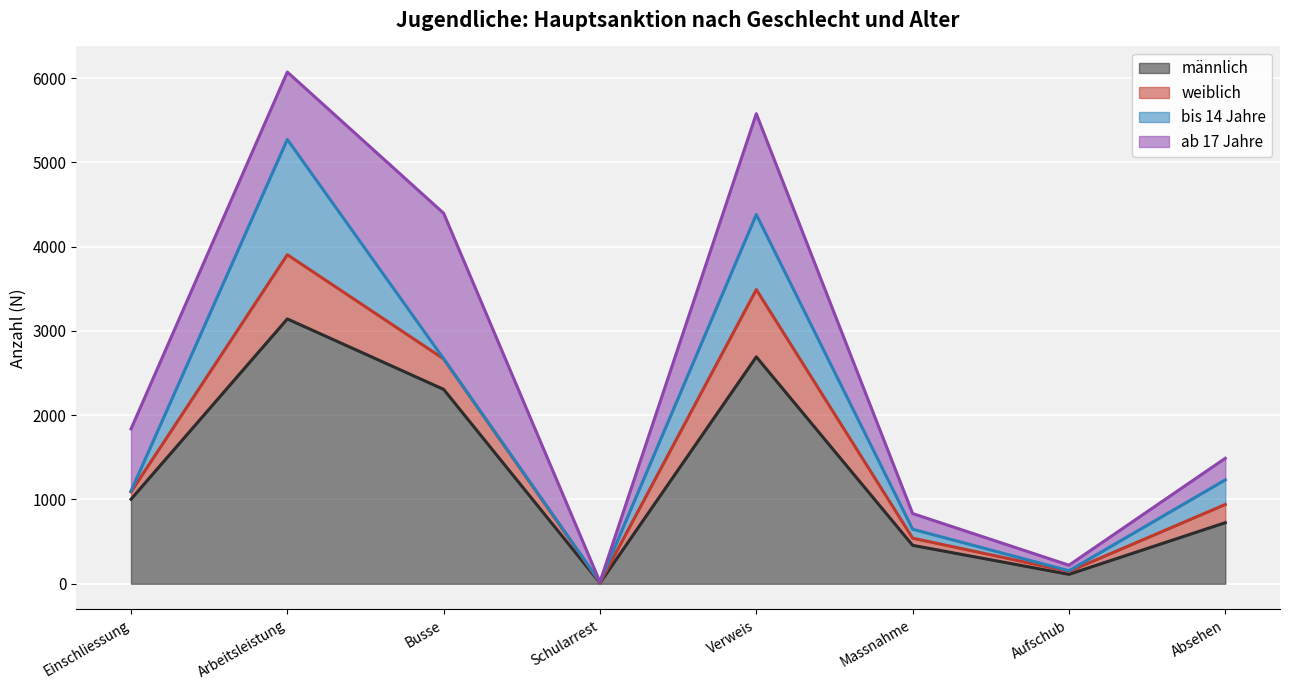

True or false: männlich and weiblich intersect in this chart.

False